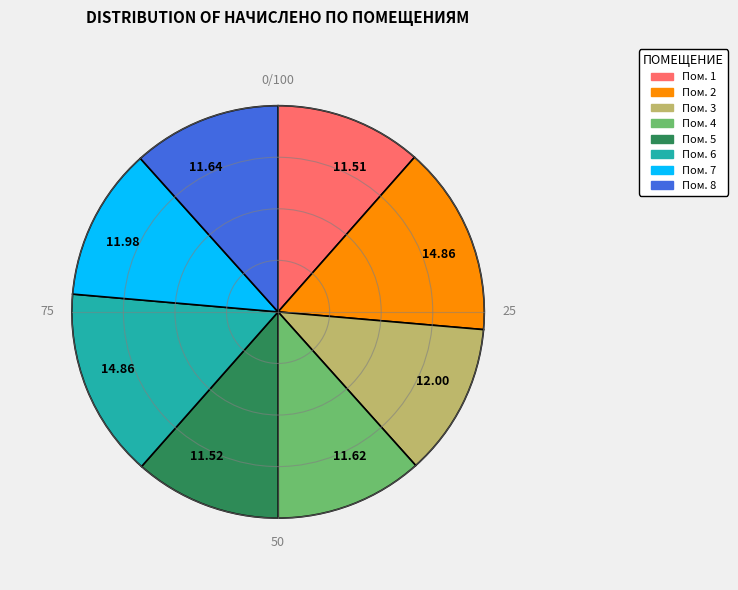

Approximately how many times larger is the value at Пом. 2 compared to Пом. 7?

1.2